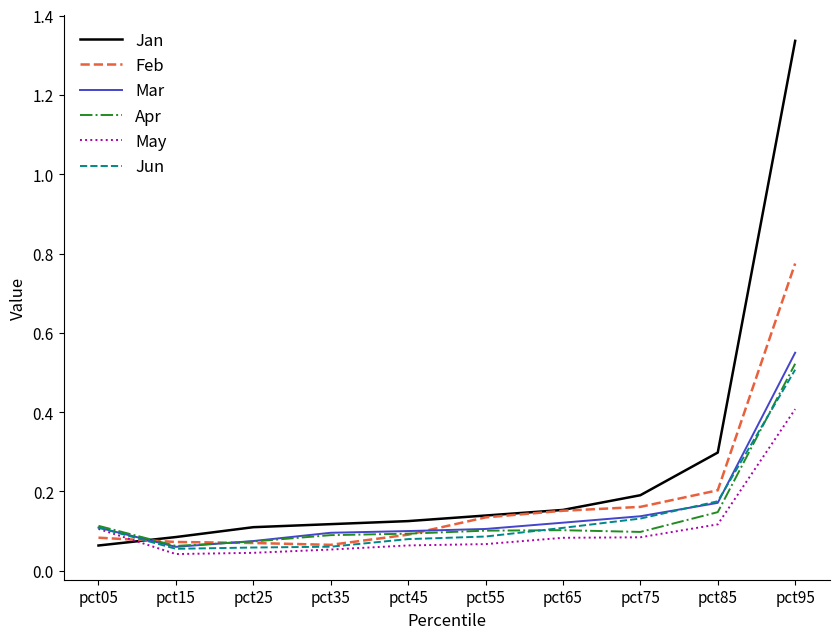

Which series has the largest range (max minus min)?

Jan